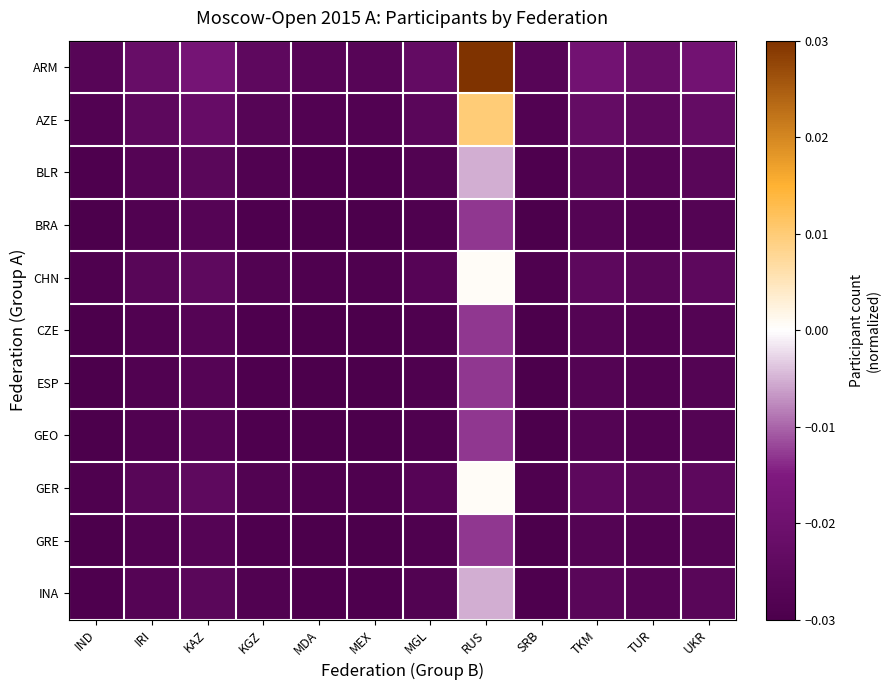

List the series in order of their peak value, lowest first.

BRA, CZE, ESP, GEO, GRE, BLR, INA, CHN, GER, AZE, ARM